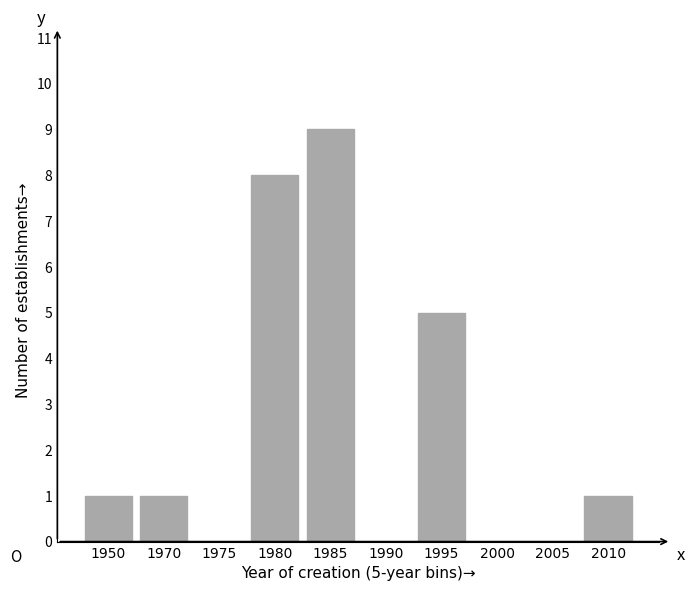

Reading right to left, what are all the values shown in this chart?

2010=1	2005=0	2000=0	1995=5	1990=0	1985=9	1980=8	1975=0	1970=1	1950=1